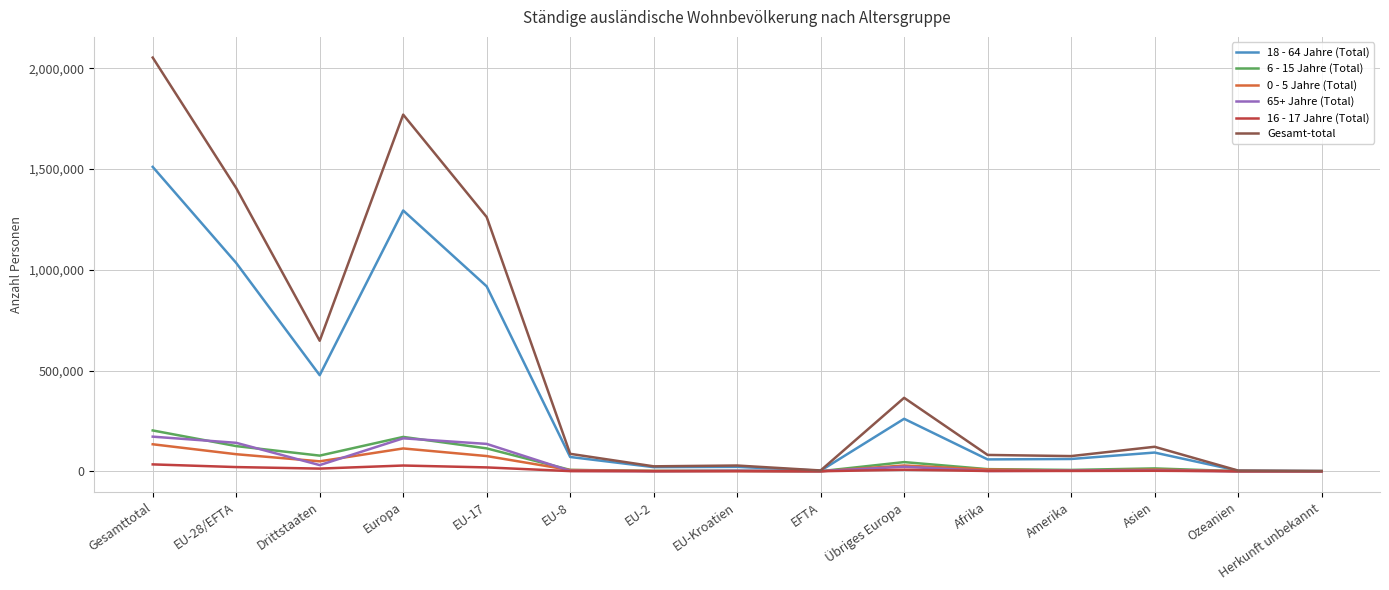

Does the chart display data point markers on the line(s)?

No